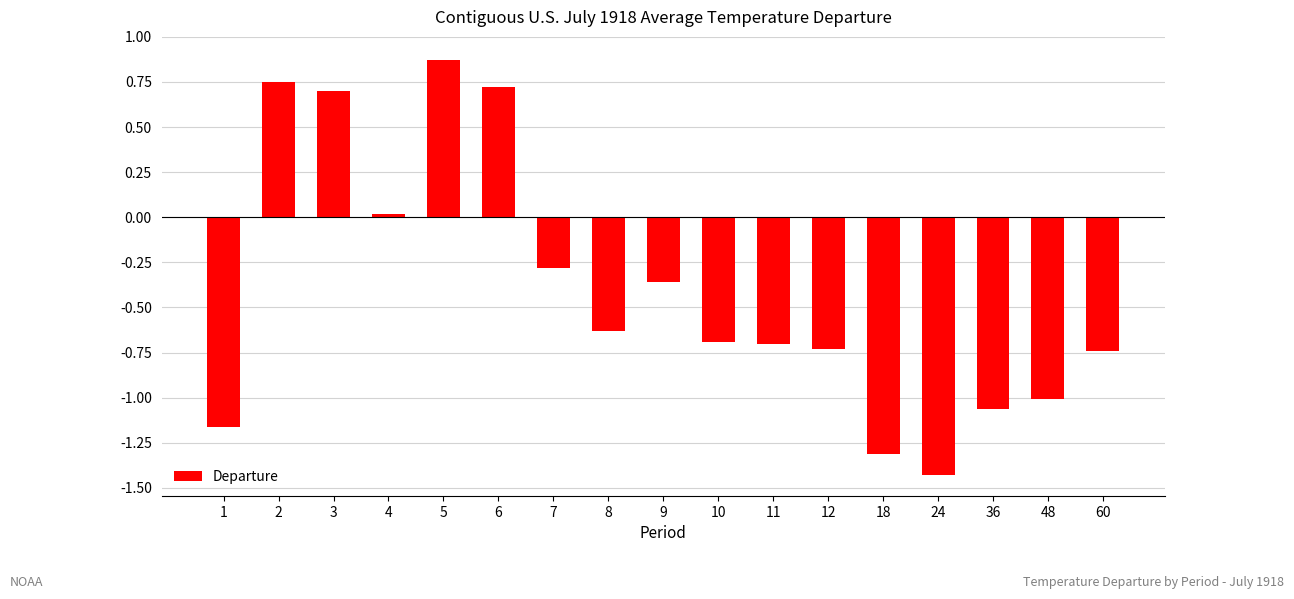

What is the change in value from 1 to 2?

+1.9